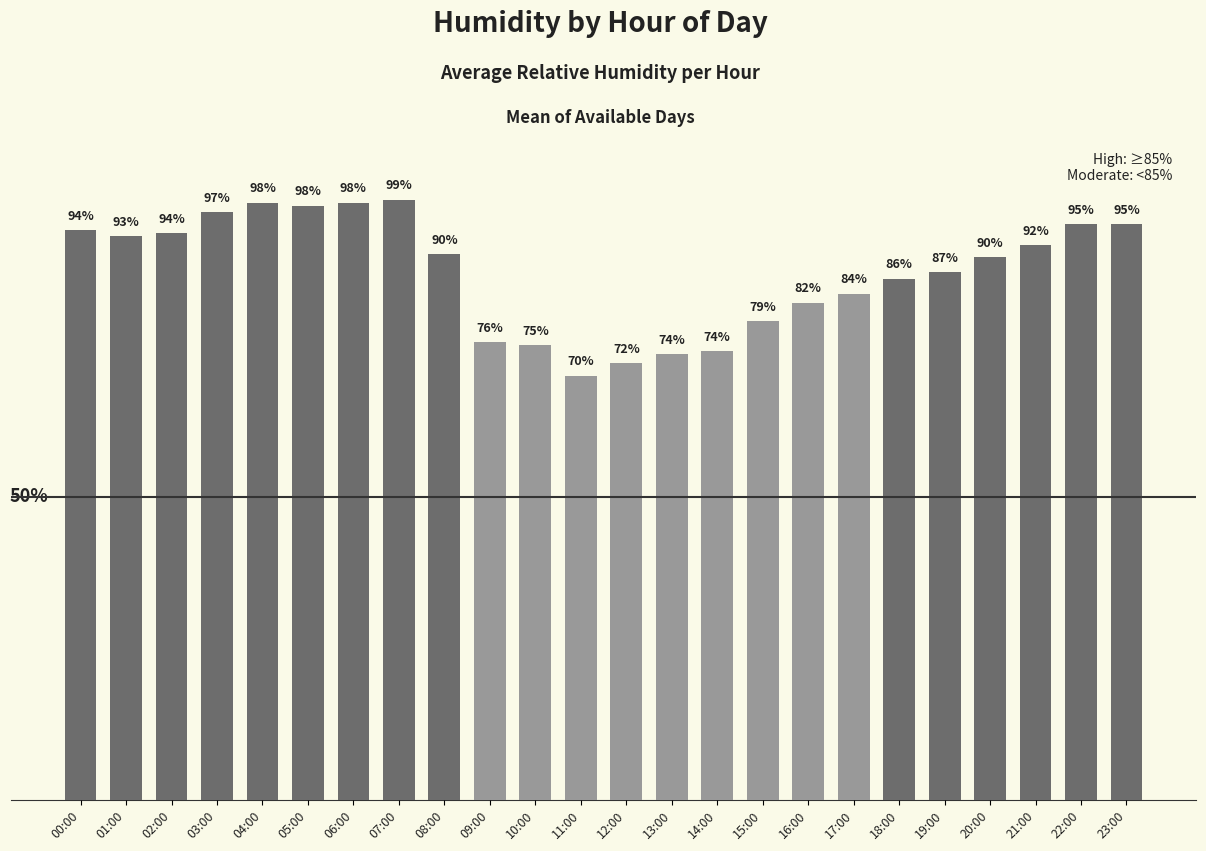

What is the label of the 16th bar from the left?

15:00